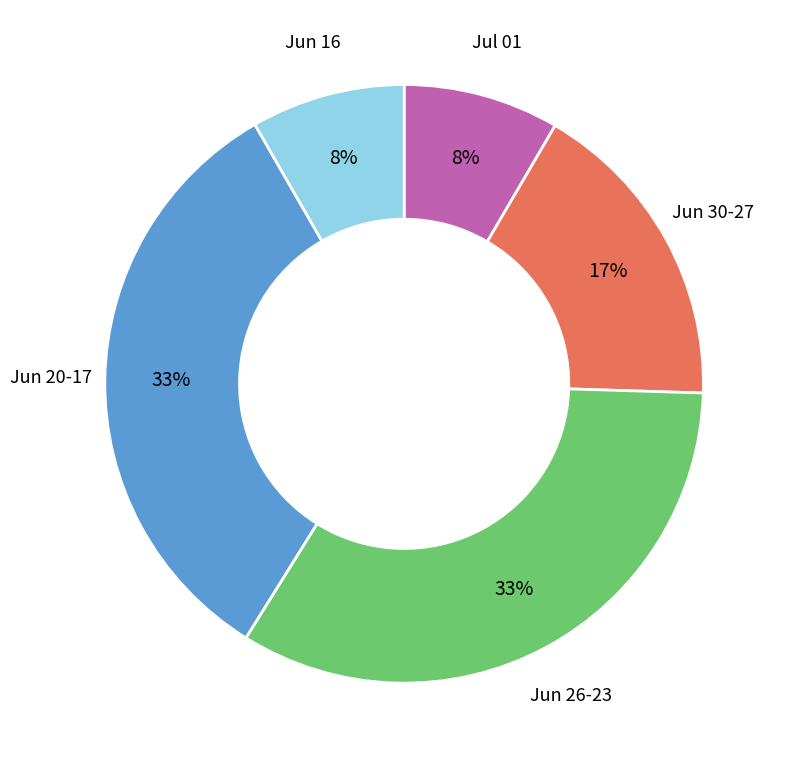

Does any single category account for the majority?

No